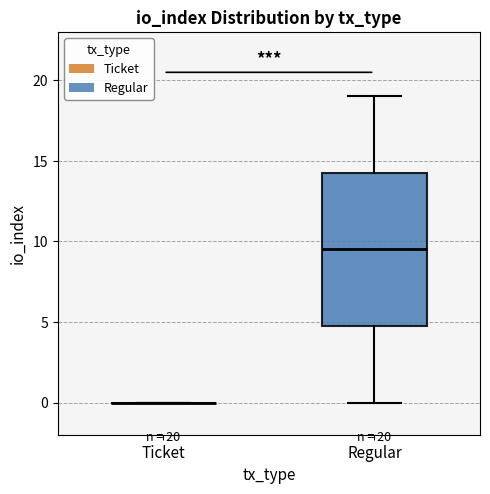

Which box is the tallest, from its lower edge to its upper edge?

Regular